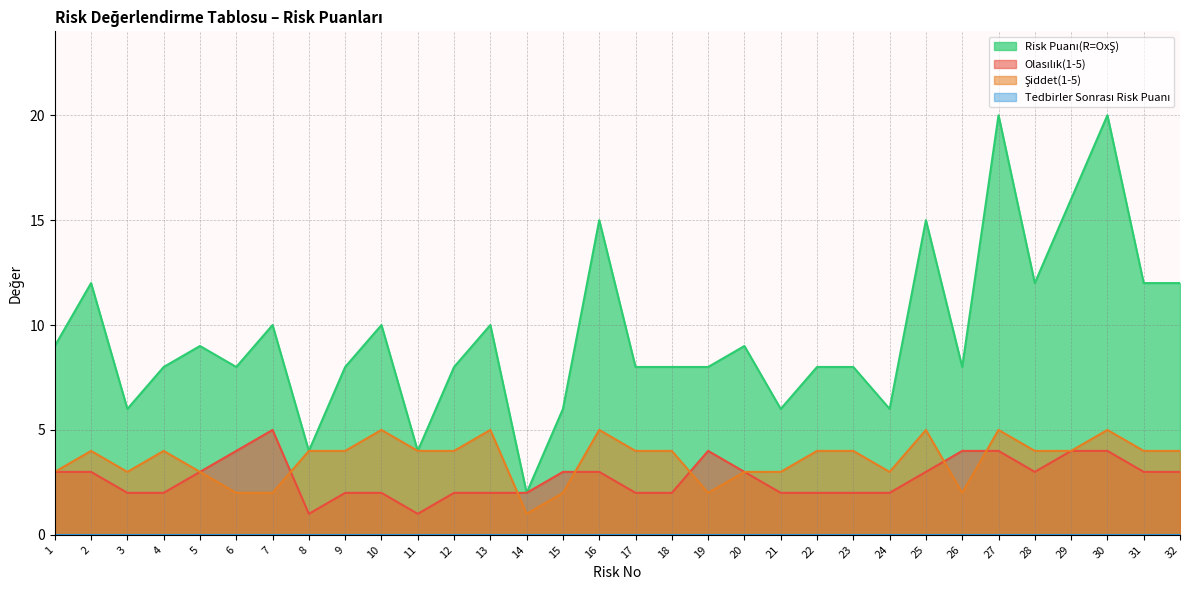

Reading left to right, extract all data points from this chart.

Olasılık(1-5): 3	3	2	2	3	4	5	1	2	2	1	2	2	2	3	3	2	2	4	3	2	2	2	2	3	4	4	3	4	4	3	3
Şiddet(1-5): 3	4	3	4	3	2	2	4	4	5	4	4	5	1	2	5	4	4	2	3	3	4	4	3	5	2	5	4	4	5	4	4
Risk Puanı(R=OxŞ): 9	12	6	8	9	8	10	4	8	10	4	8	10	2	6	15	8	8	8	9	6	8	8	6	15	8	20	12	16	20	12	12